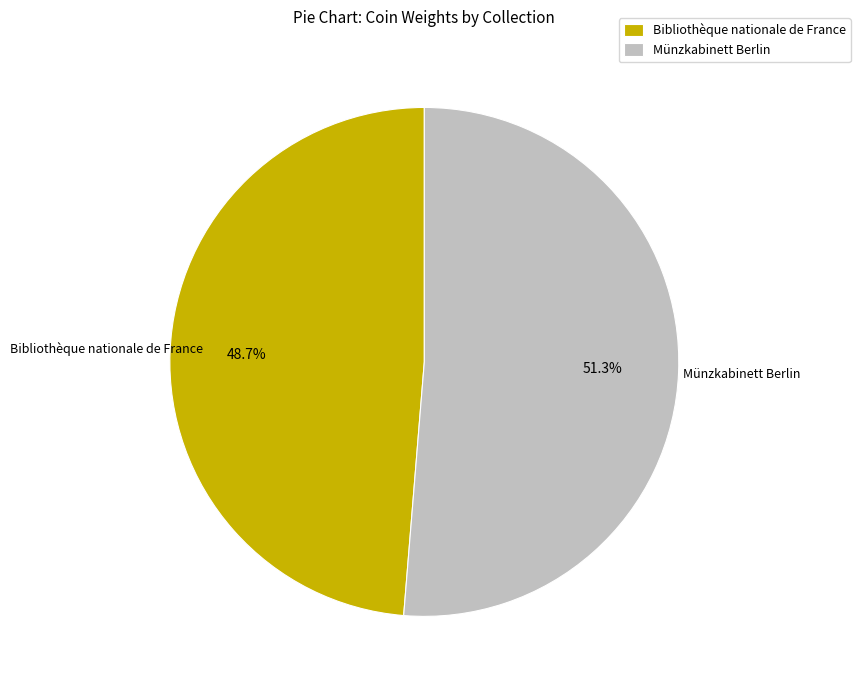

What portion of the pie excludes Münzkabinett Berlin?

48.7%